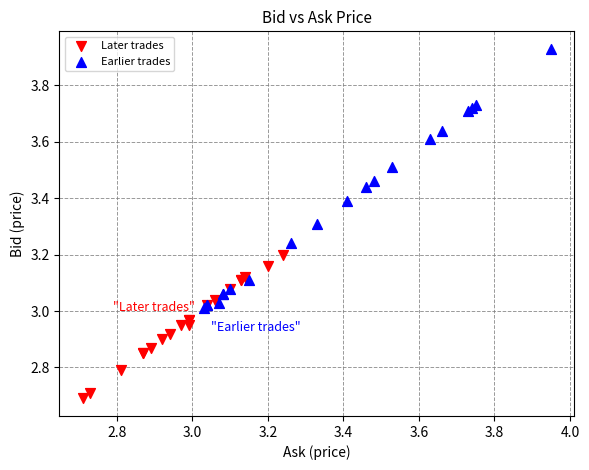

Which series contains the lowest Y value?

Later trades